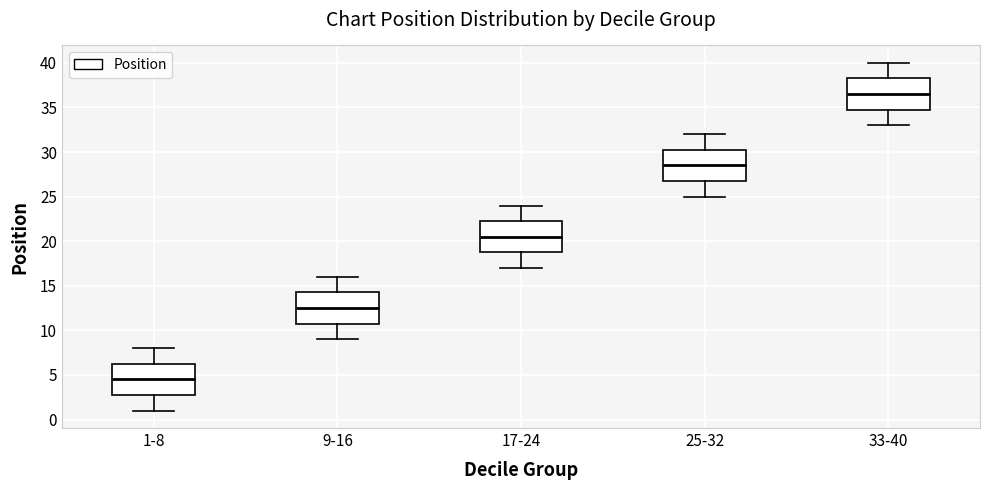

Where does the upper whisker of the box for 33-40 end on the y-axis? The values are not printed on the chart, so give them approximately, as read against the axis.

40.0